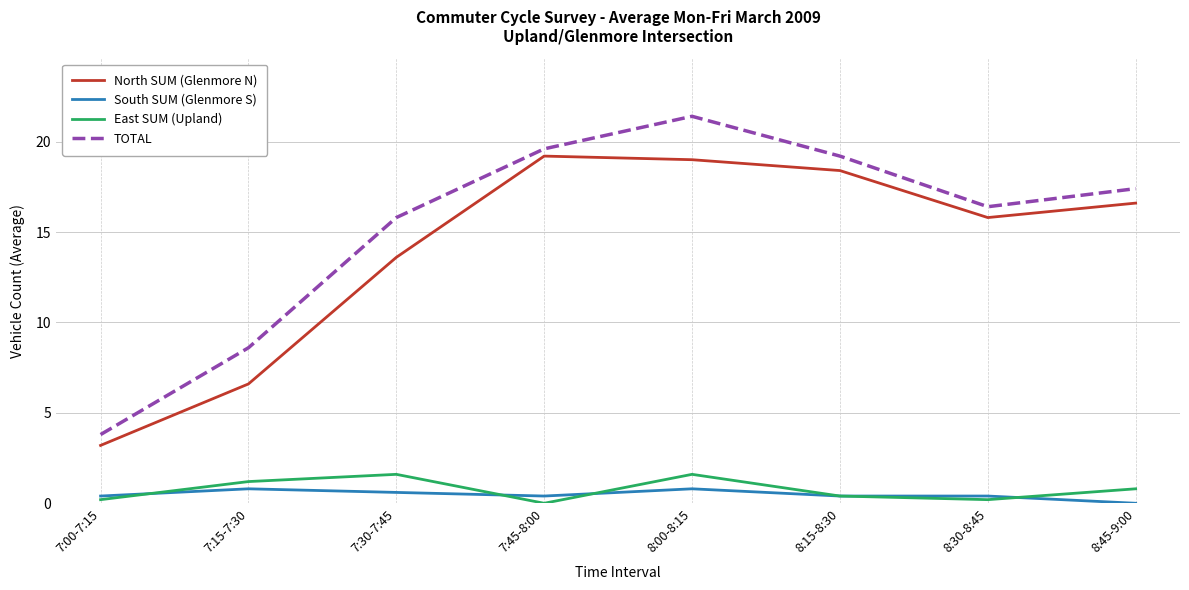

True or false: North SUM (Glenmore N) and East SUM (Upland) cross at least once.

False